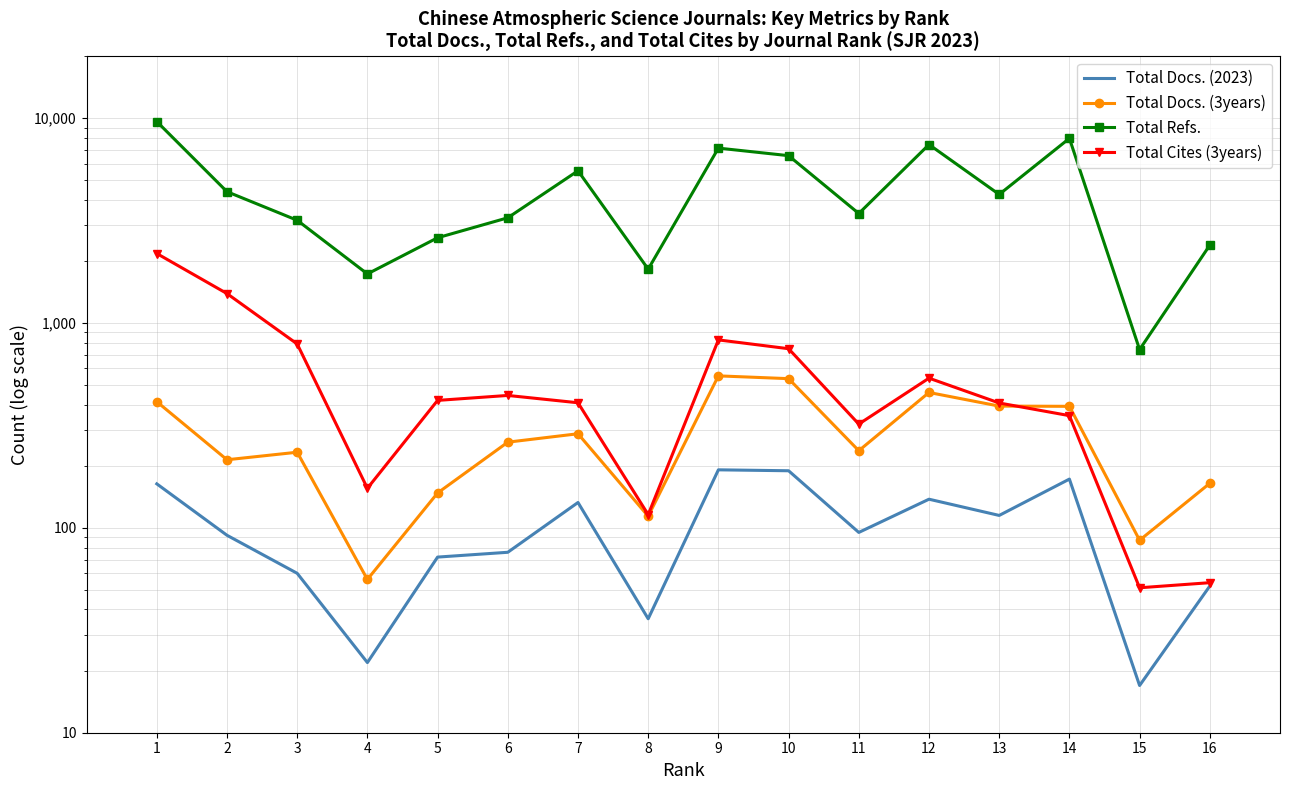

Where is Total Docs. (2023) nearest to the value 104?

11